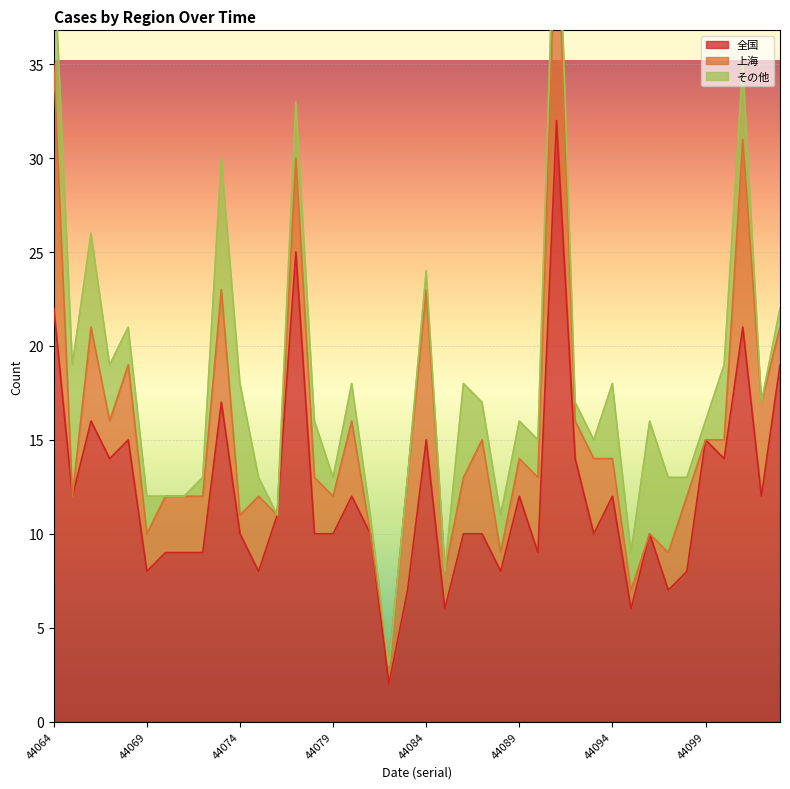

How many lines are shown in the chart?

3